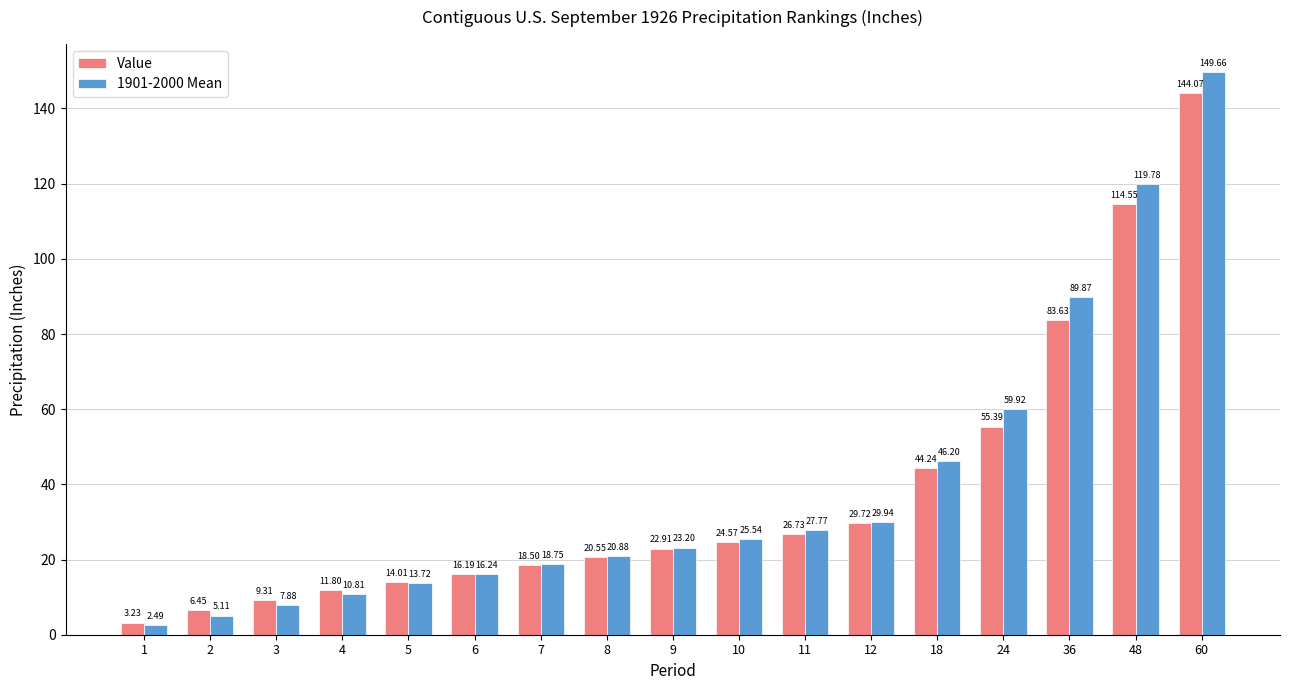

The Value series shows 9.3 at 3. True or false?

True